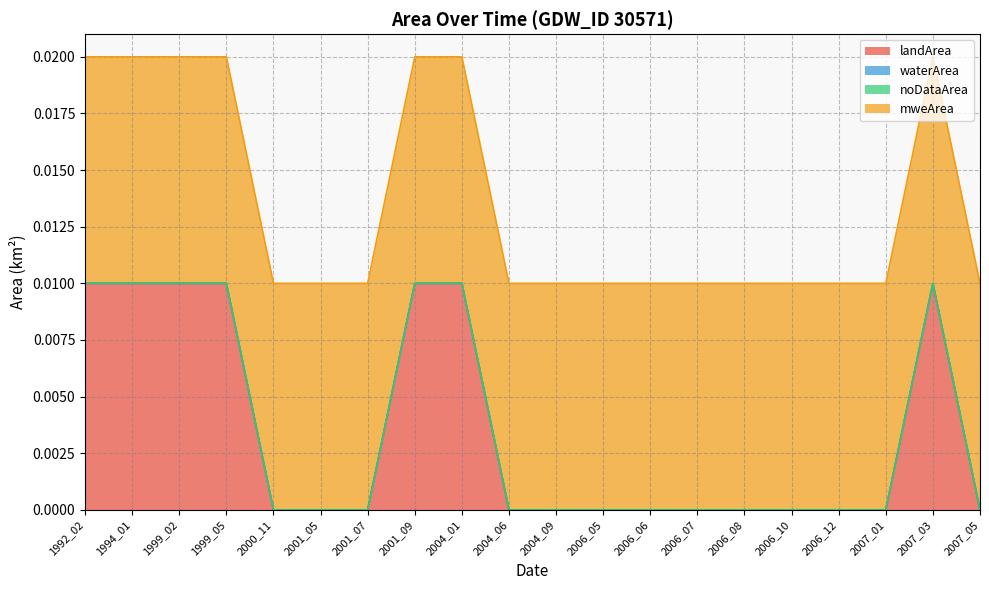

How many lines are shown in the chart?

4